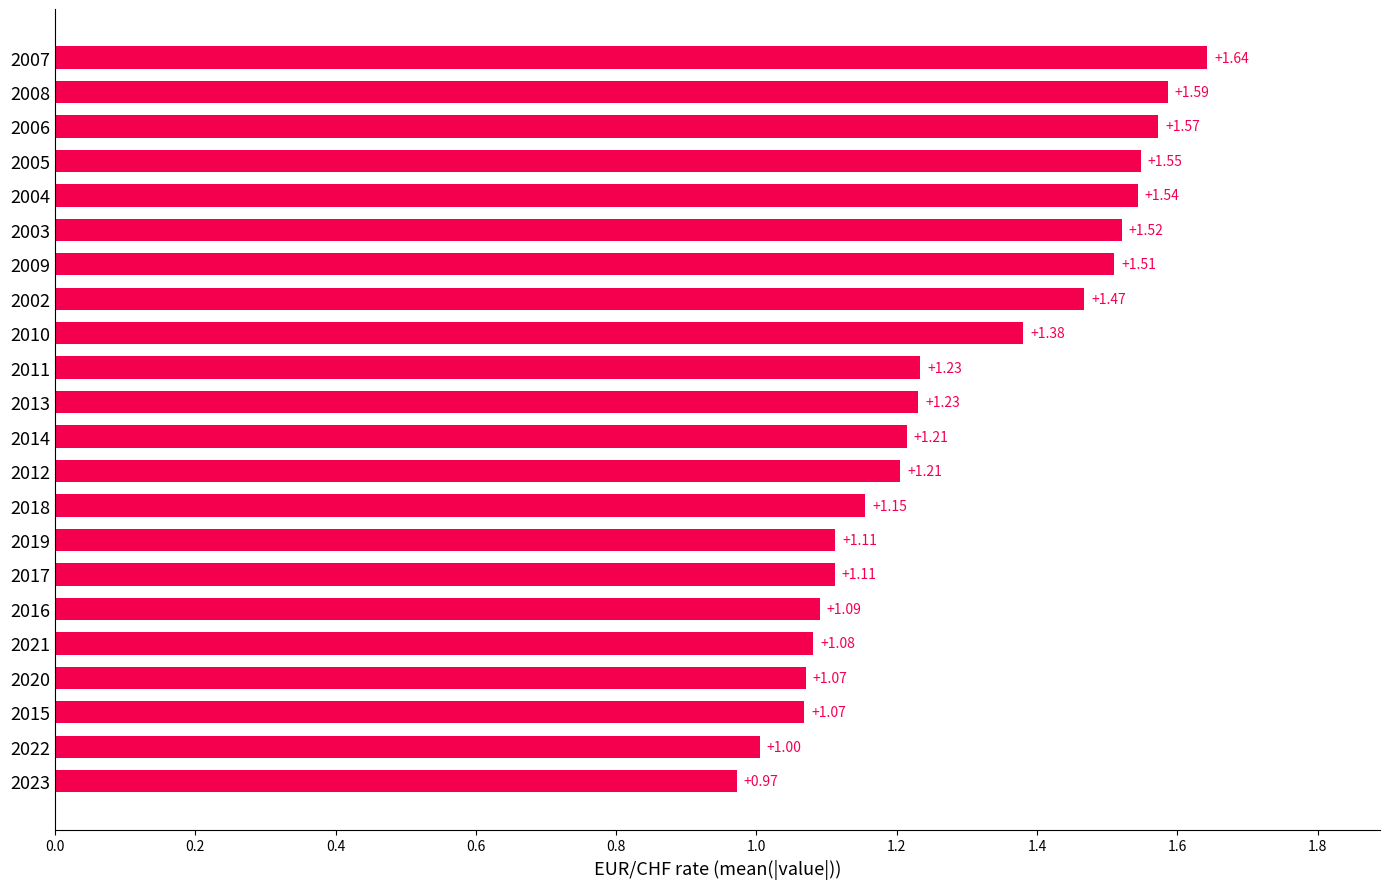

Which has a higher value, 2011 or 2002?

2002